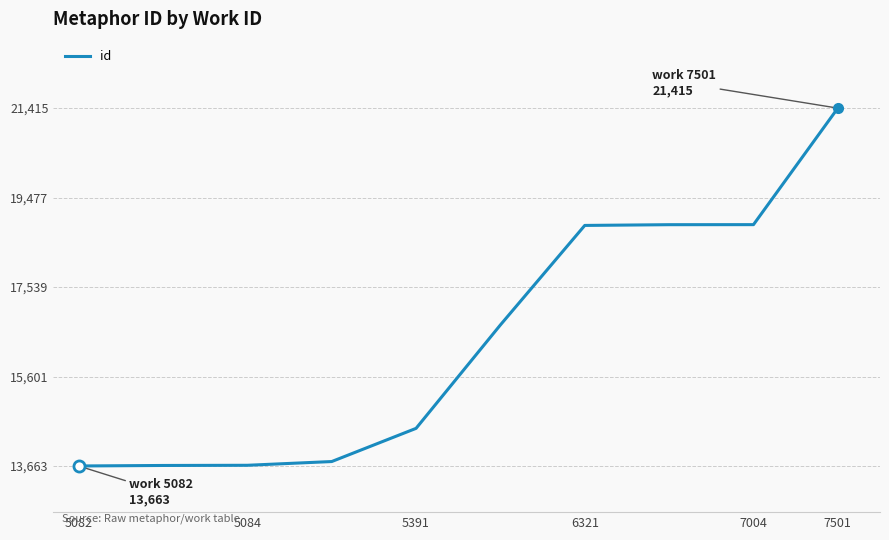

How many lines are shown in the chart?

1